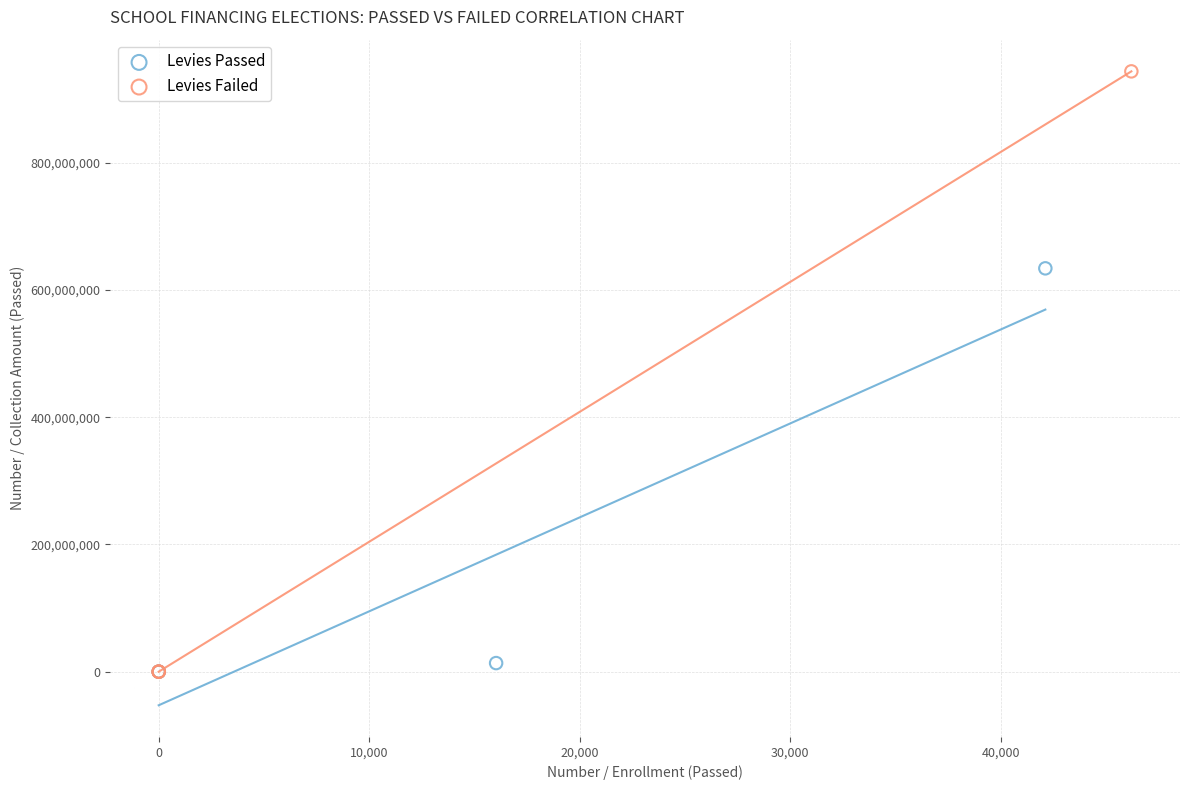

Which series has the largest Y range (max minus min)?

Levies Failed